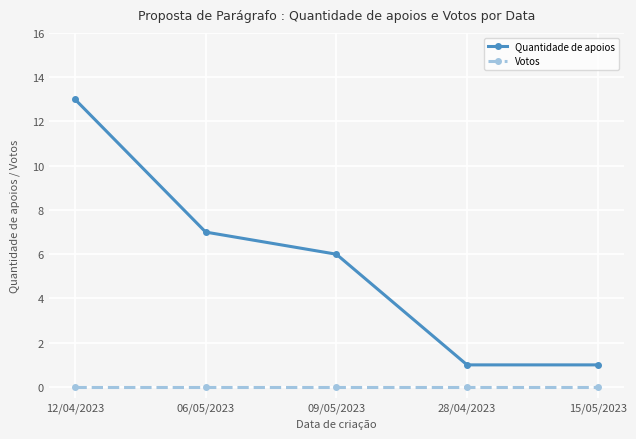

How many series are shown in this chart?

2